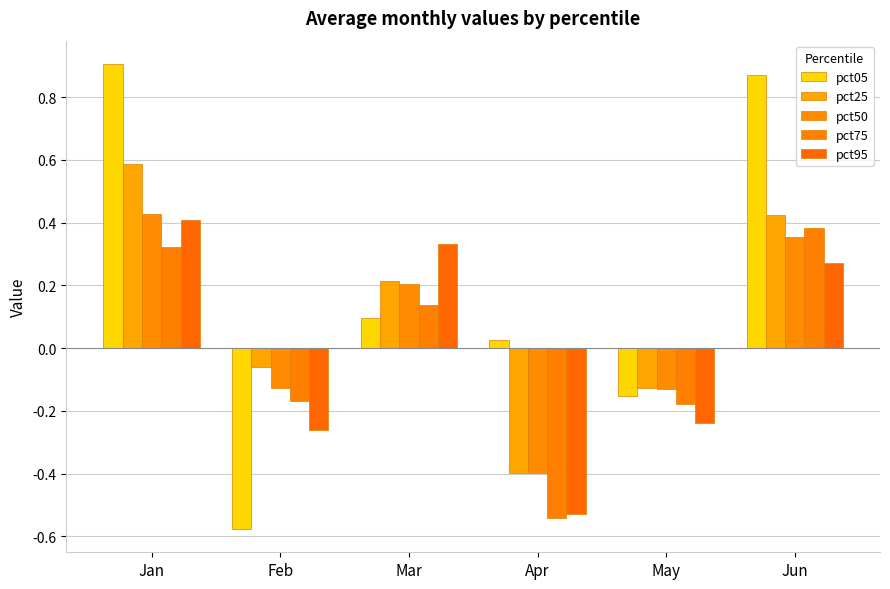

At which category does the chart reach its minimum across all series?

Feb